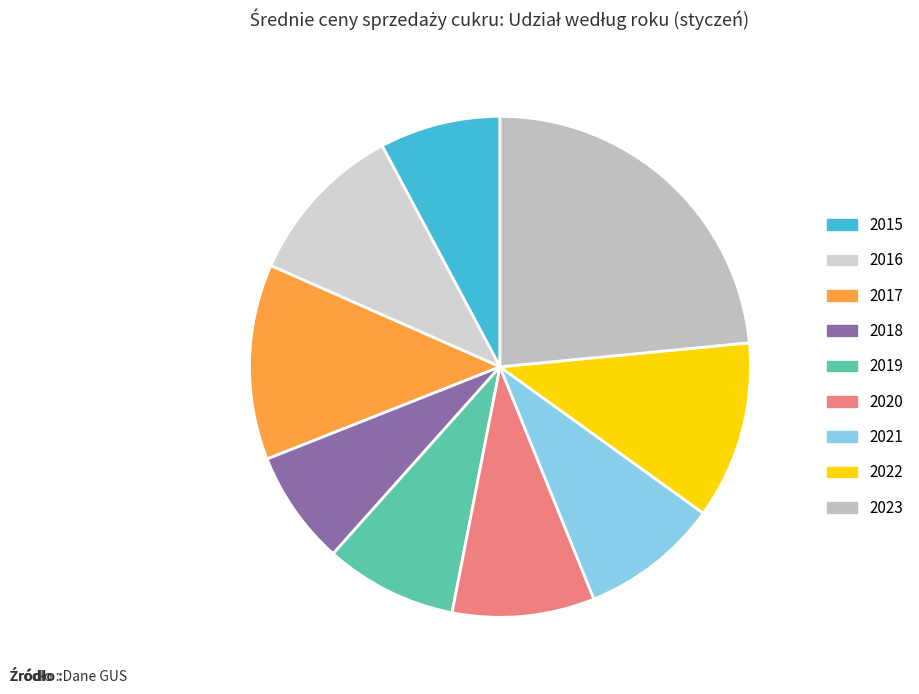

Which slice is the largest?

2023